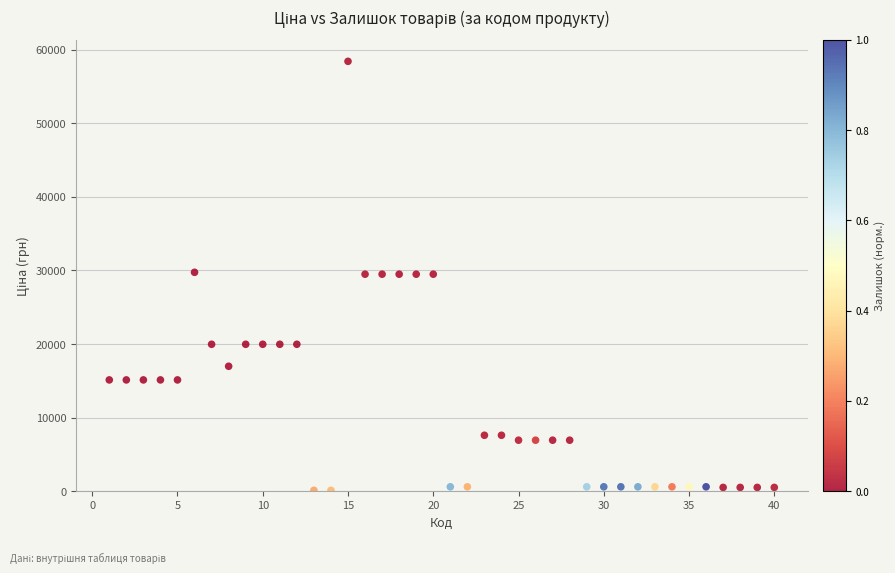

What is the range of X values (max minus min)?

39.0